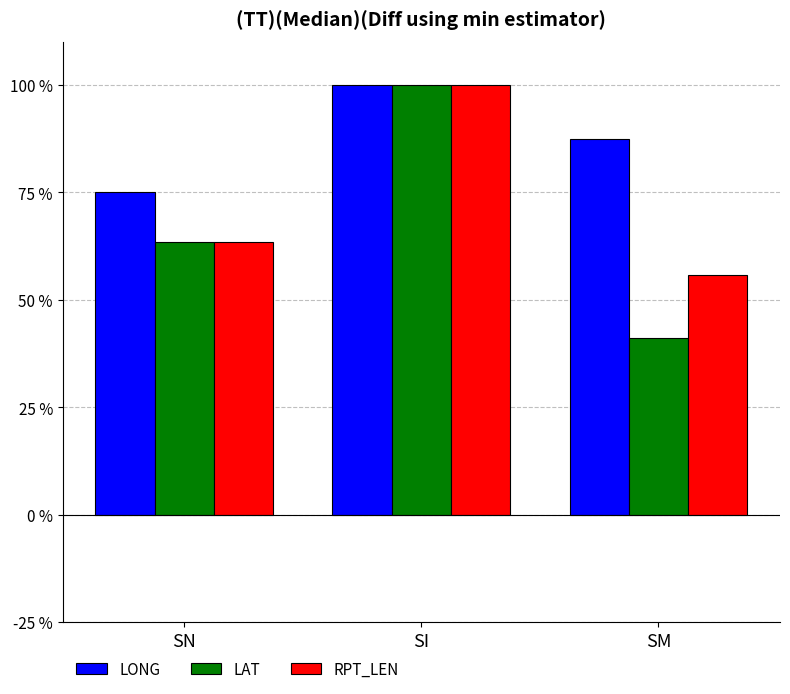

At how many categories does at least one series exceed 53?

3